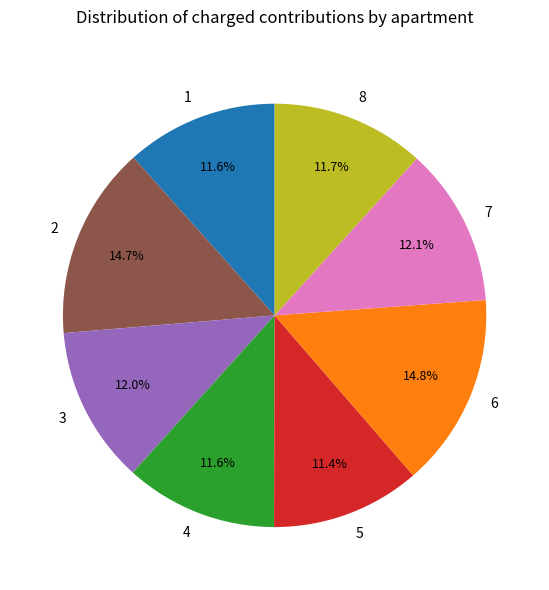

To the nearest percent, what is the combined percentage of 5 and 3?

23%